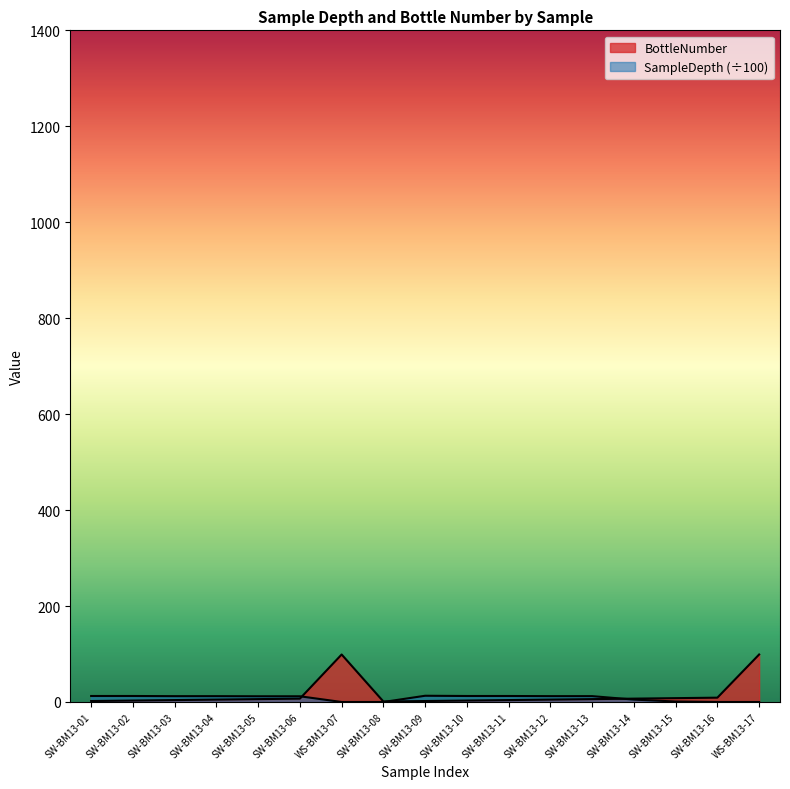

List the series in order of their peak value, lowest first.

SampleDepth, BottleNumber